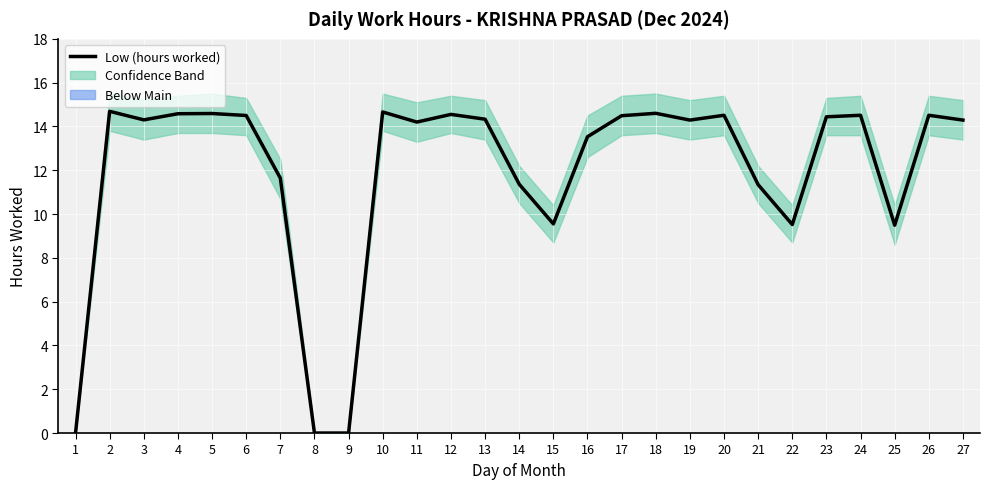

What is the approximate value at 23?

14.4